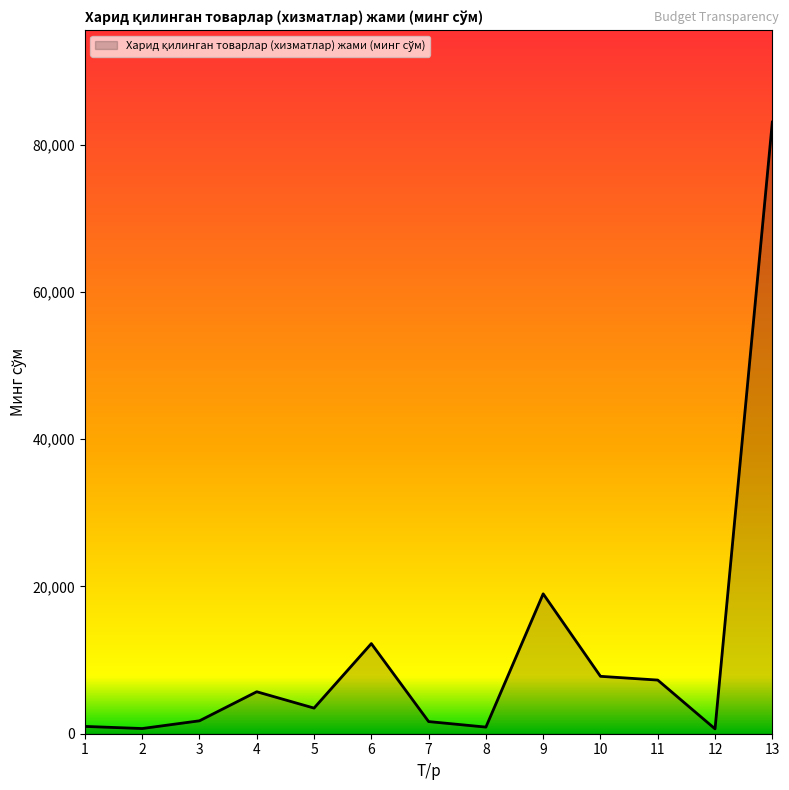

Where is the first local maximum?

4